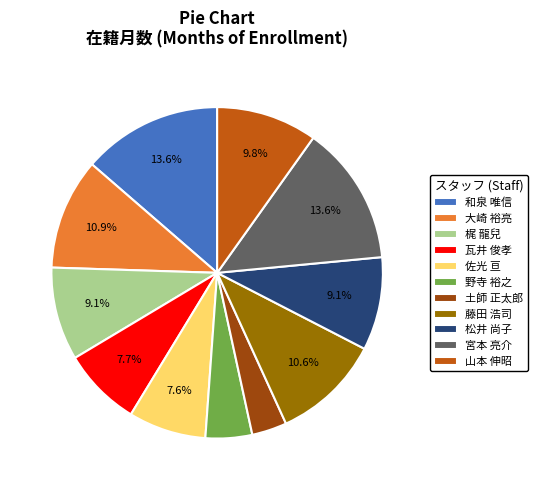

To the nearest percent, what is the average slice percentage?

9%